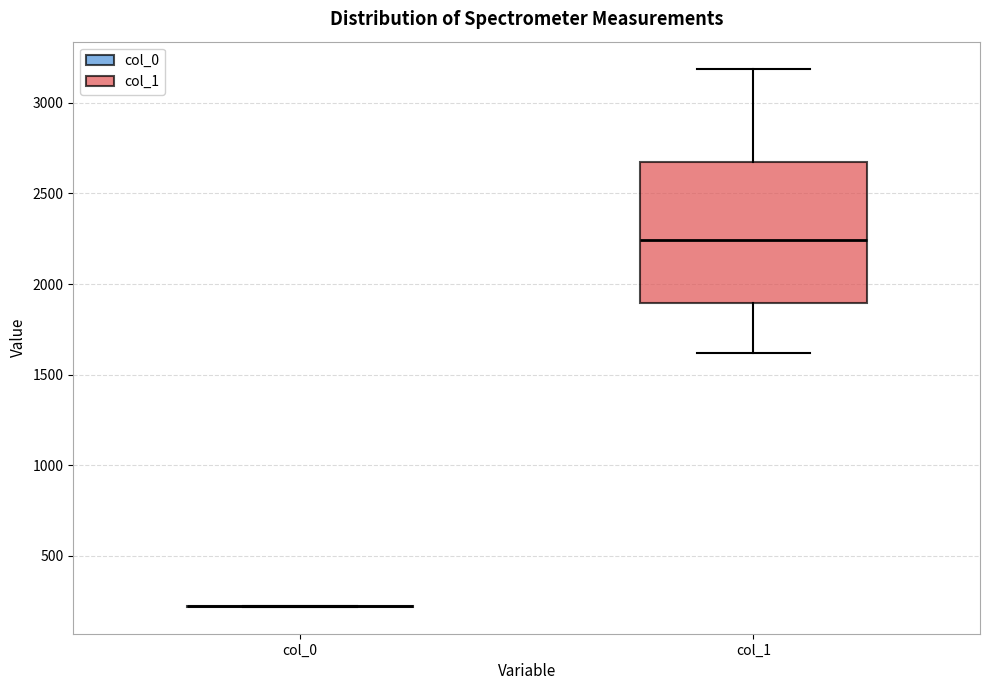

Reading left to right, read every box against the y-axis: the position of its median line, the range the box covers, and the ends of its whiskers. The values are not printed on the chart, so give them approximately, as read against the axis.

col_0: box collapsed to a line at 200, whiskers 200 to 200
col_1: median 2250, box 1900 to 2650, whiskers 1600 to 3200